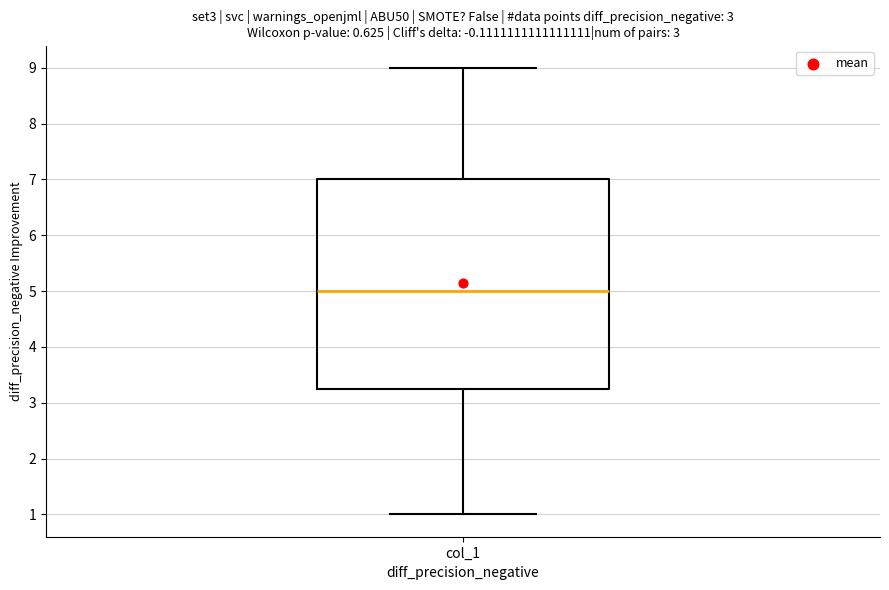

Transcribe this box plot: give where the median line is, the range the box spans, and where the two whiskers end, as read against the y-axis. The values are not printed on the chart, so give them approximately, as read against the axis.

median 5.0, box 3.3 to 7.0, whiskers 1.0 to 9.0